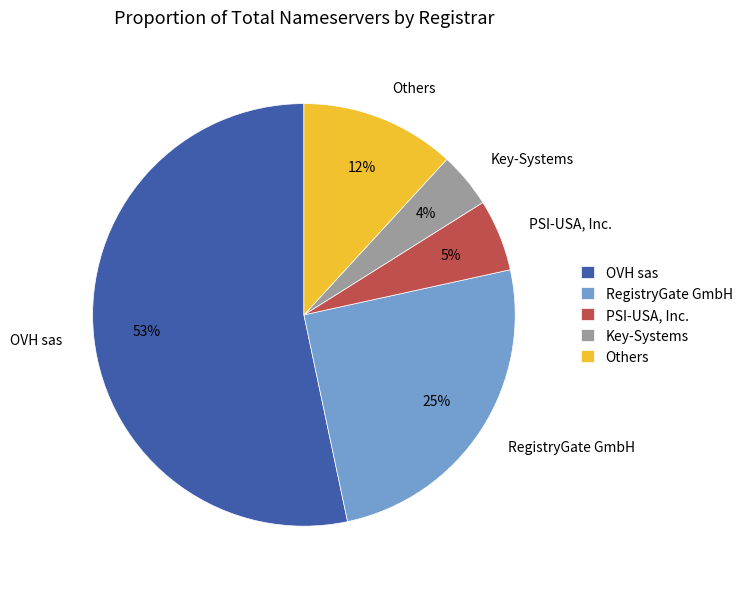

Does any single category account for the majority?

Yes